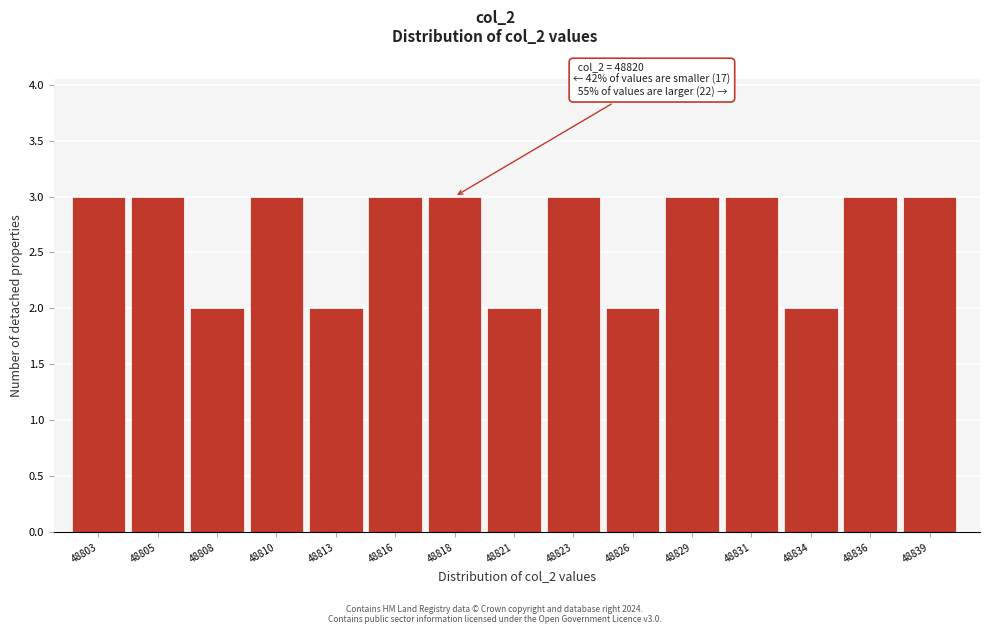

Reading right to left, extract all data points from this chart.

48839=3	48836=3	48834=2	48831=3	48829=3	48826=2	48823=3	48821=2	48818=3	48816=3	48813=2	48810=3	48808=2	48805=3	48803=3